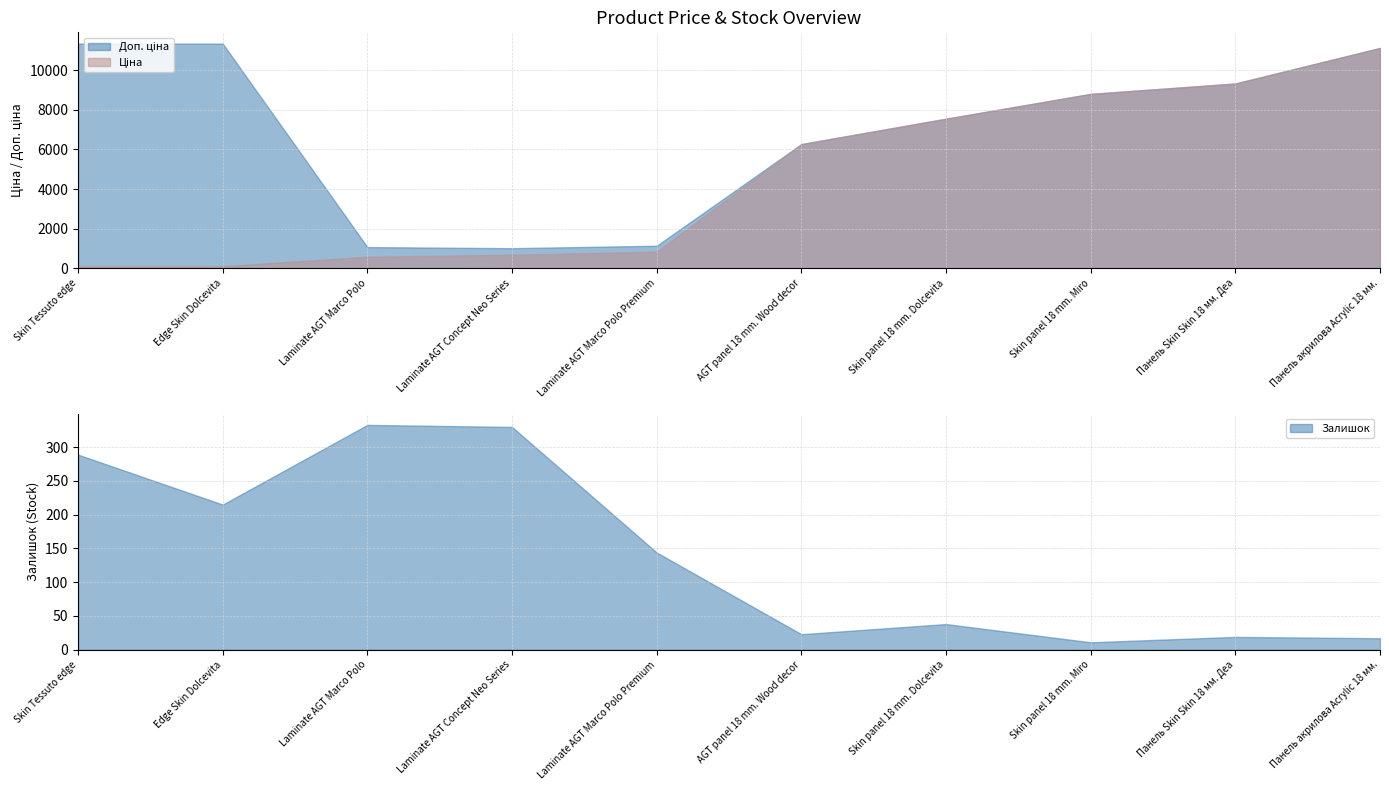

What is the approximate value of Доп. ціна at AGT panel 18 mm. Wood decor?

6266.7